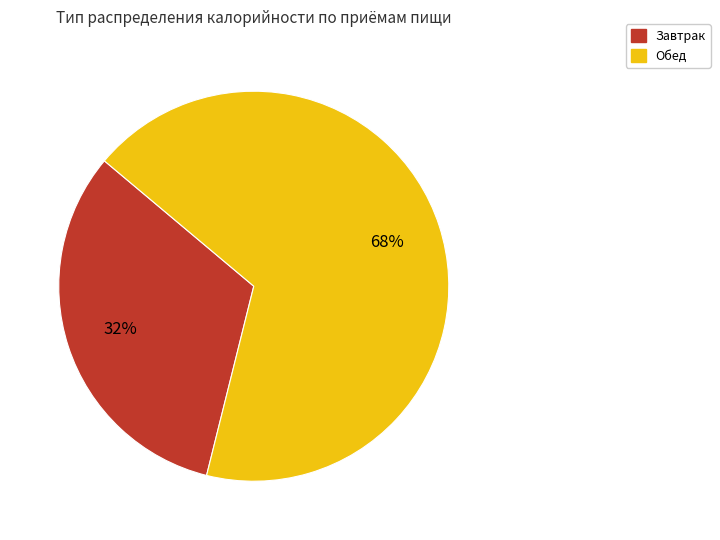

Do Завтрак and Обед together represent more than half of the pie?

Yes